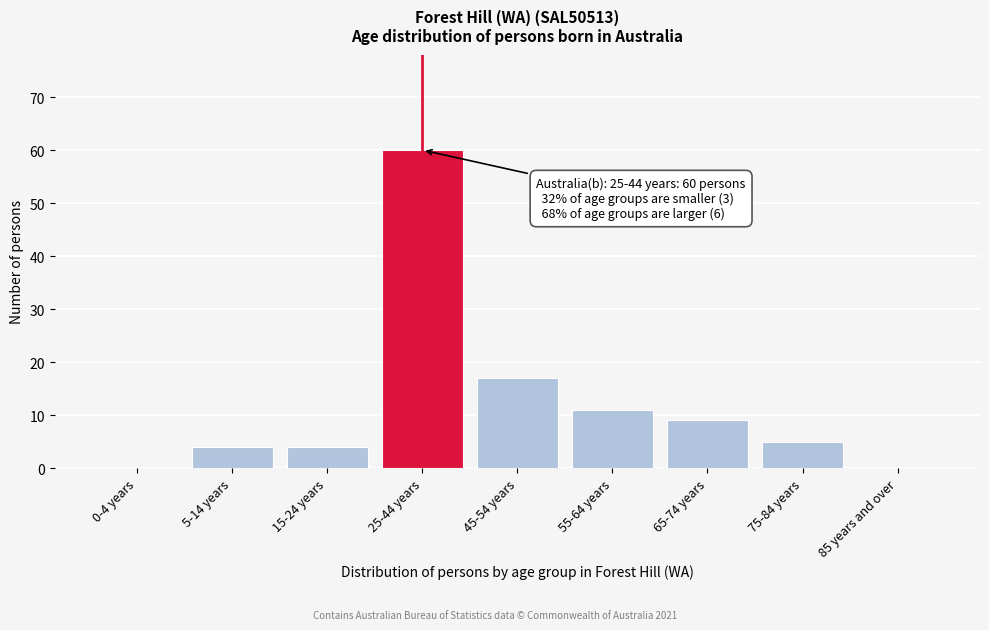

Reading left to right, transcribe all the data shown in this chart.

0-4 years=0	5-14 years=4	15-24 years=4	25-44 years=60	45-54 years=17	55-64 years=11	65-74 years=9	75-84 years=5	85 years and over=0